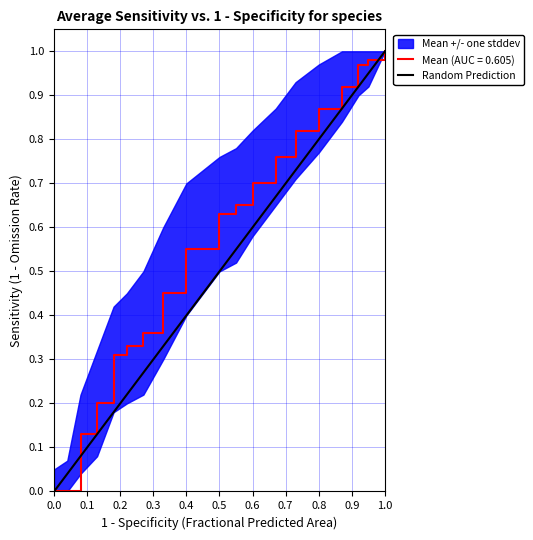

The value of Mean (AUC = 0.605) at 0.0 is 0.5. True or false?

False